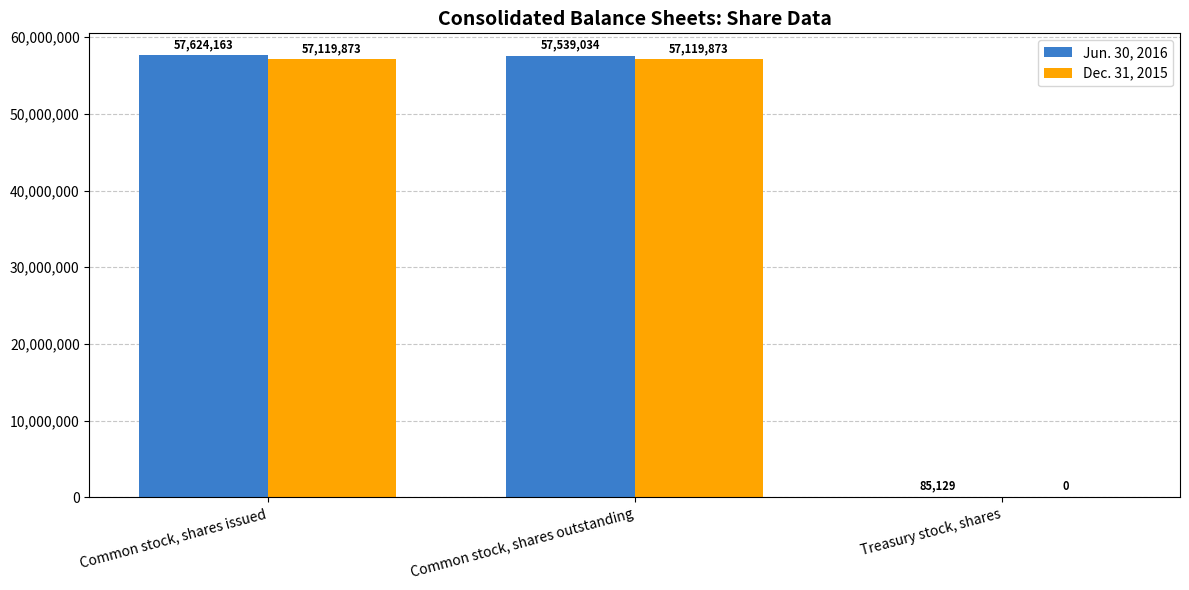

What is the sum of the Dec. 31, 2015 values at Common stock, shares issued and Treasury stock, shares?

57119873